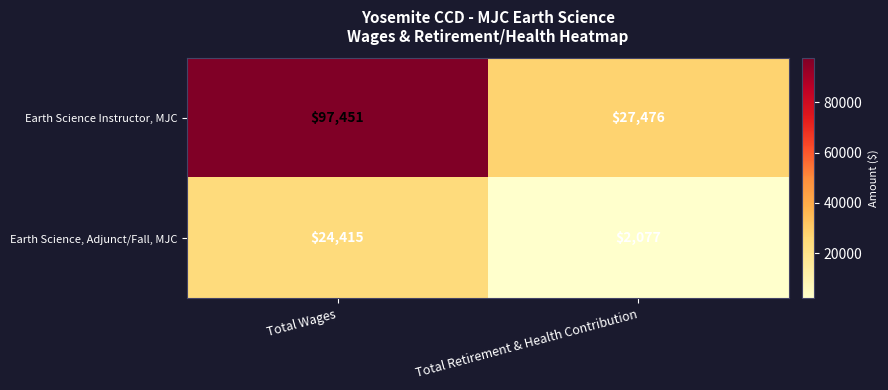

True or false: Earth Science Instructor, MJC has a value of 27476 at Total Retirement & Health Contribution.

True